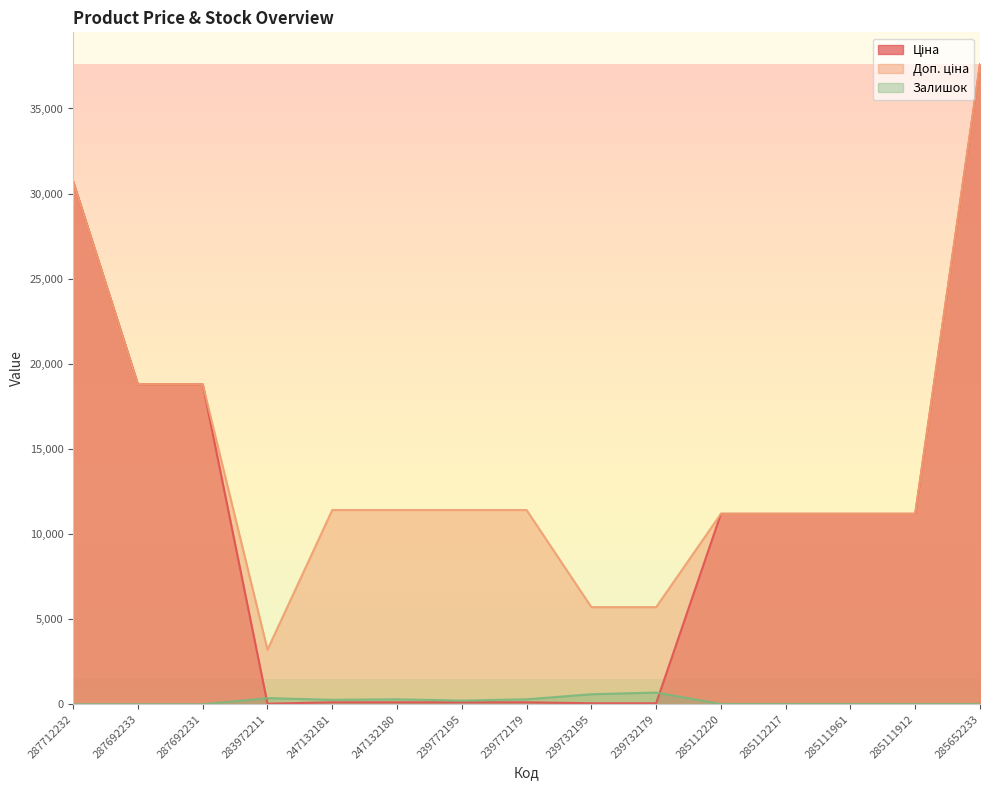

True or false: Доп. ціна and Ціна intersect in this chart.

False